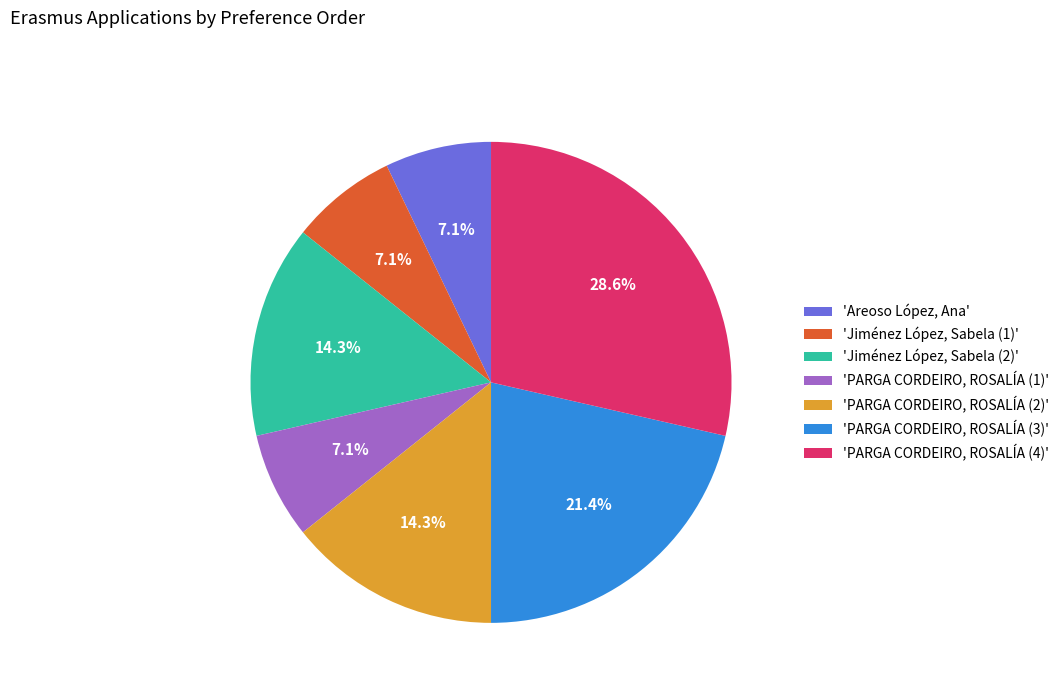

Which category has the biggest portion of the pie?

'PARGA CORDEIRO, ROSALÍA (4)'